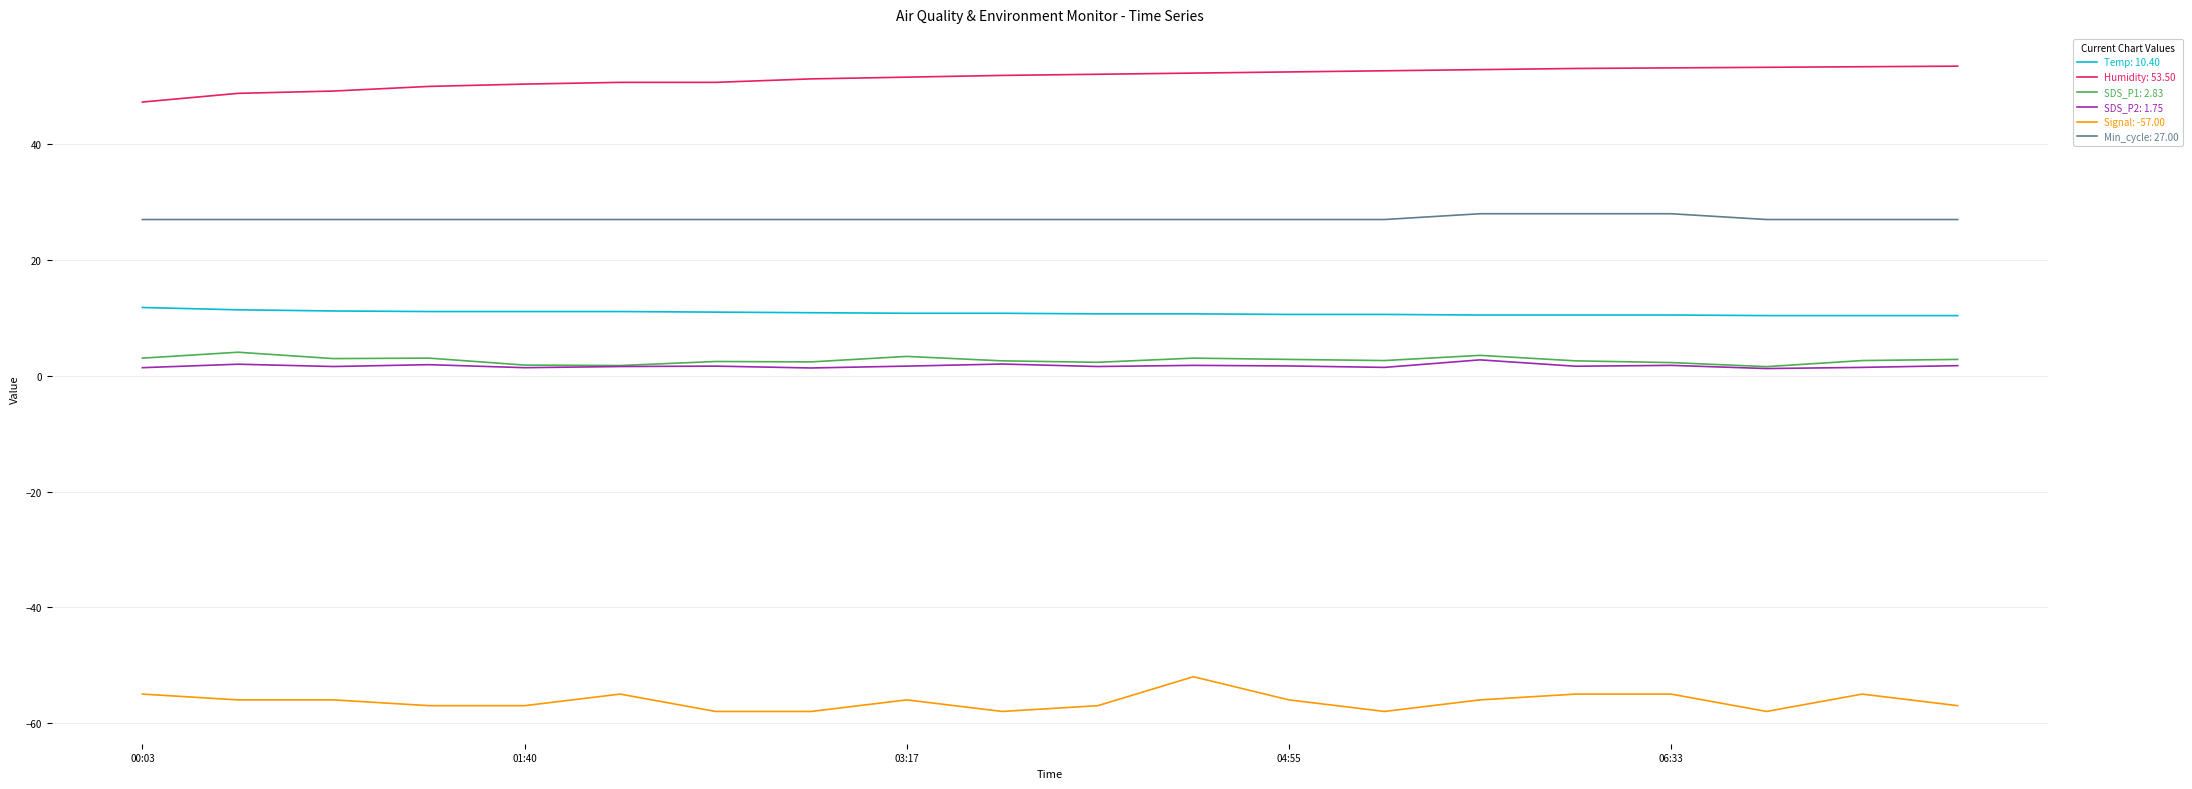

What is the greatest value displayed?

53.5